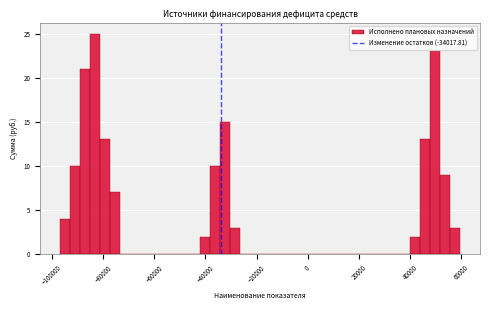

Around what value on the x-axis is the tallest bar? Give the approximate position of its centre, as read against the axis.

-84000